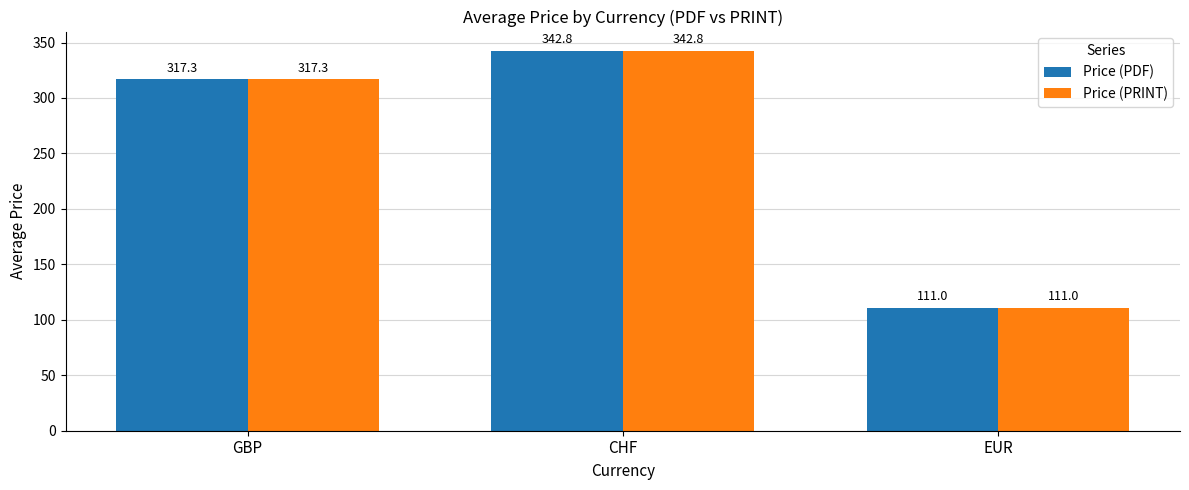

What value does the Price (PDF) series have at CHF?

342.8